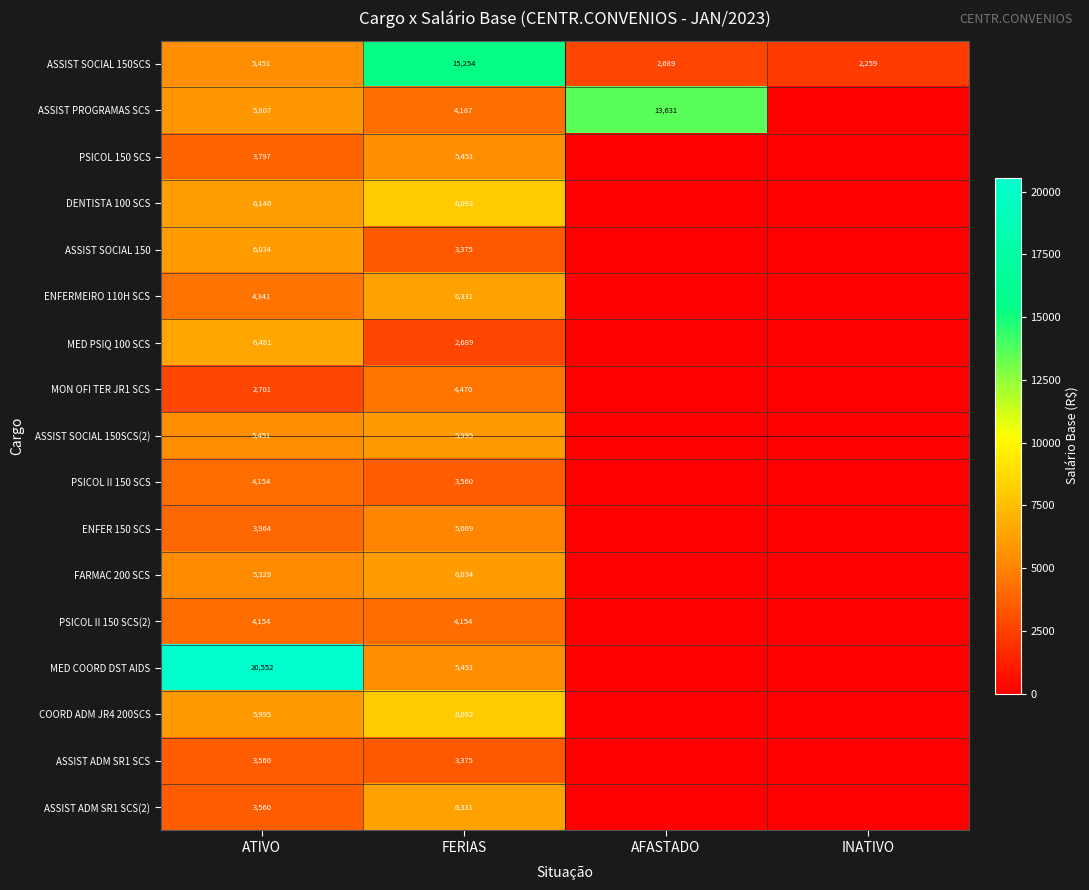

The ASSIST SOCIAL 150SCS series shows 739 at AFASTADO. True or false?

False